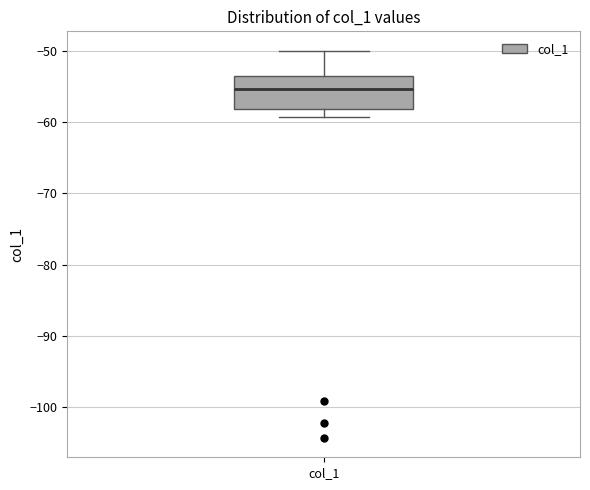

Transcribe this box plot: give where the median line is, the range the box spans, and where the two whiskers end, as read against the y-axis. The values are not printed on the chart, so give them approximately, as read against the axis.

median -55, box -58 to -54, whiskers -59 to -50